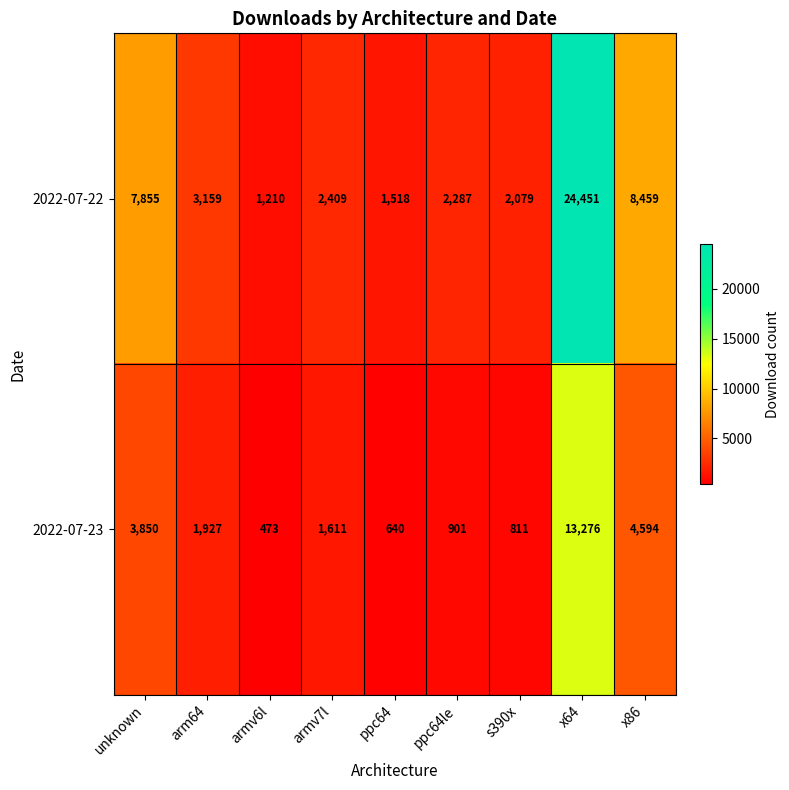

Between arm64 and ppc64le, which series saw the biggest shift?

2022-07-23